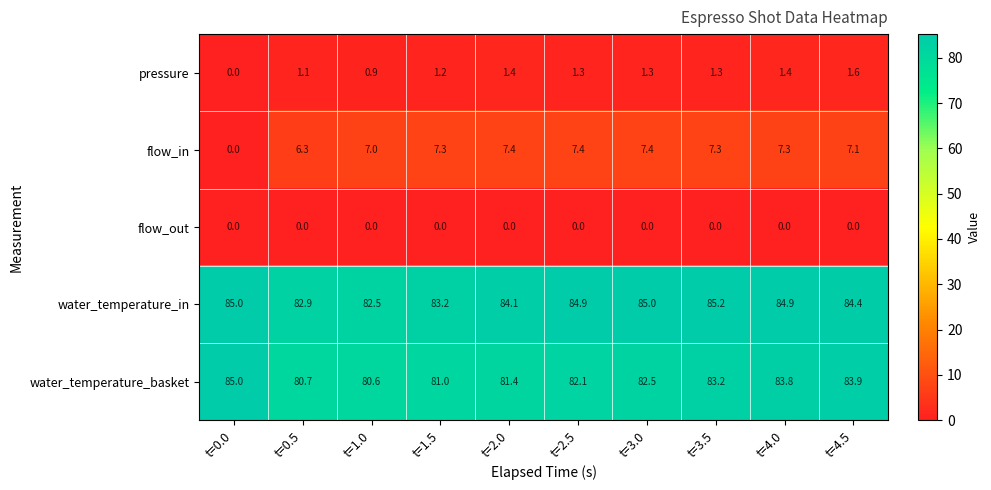

Which series has the largest range (max minus min)?

flow_in